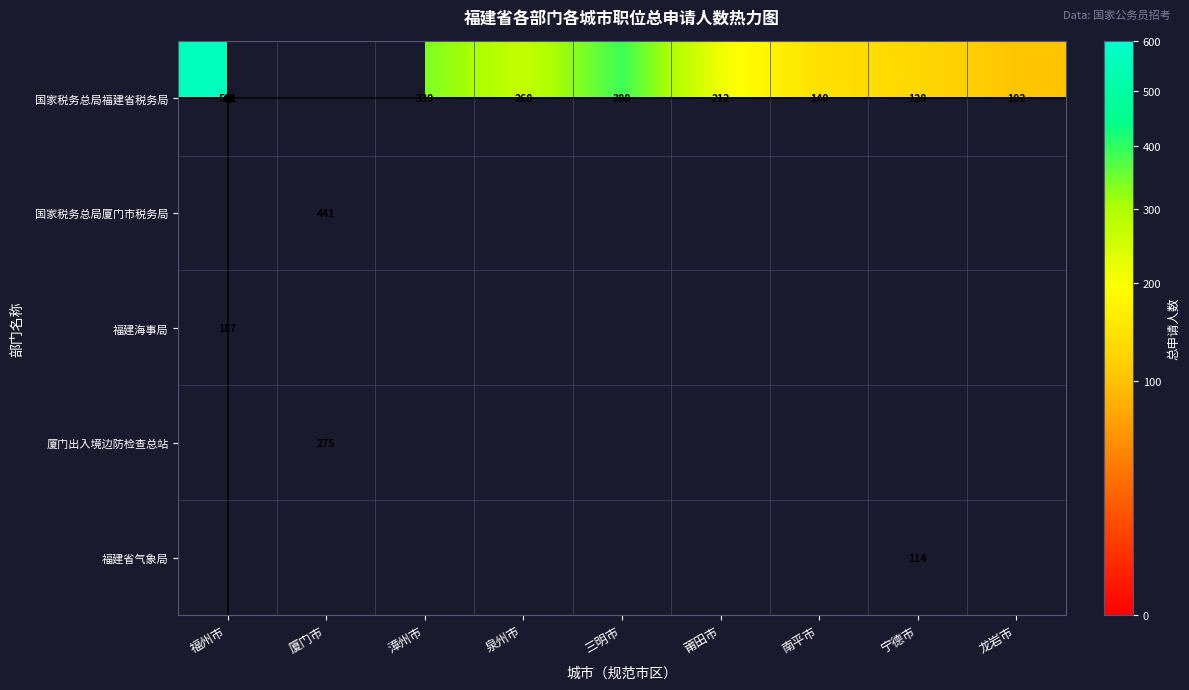

Which category has the lowest value across all series?

龙岩市